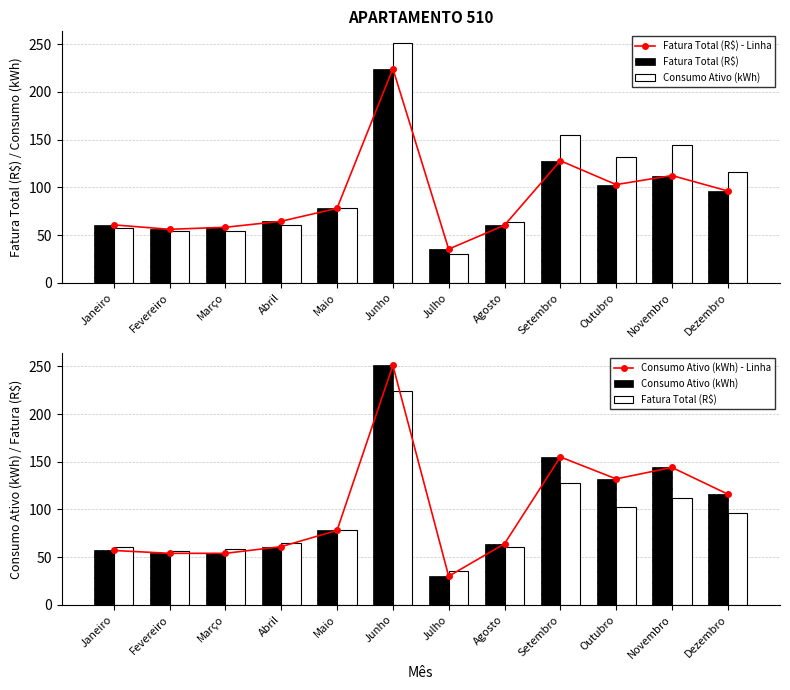

At which category is the sum across all series the highest?

Junho